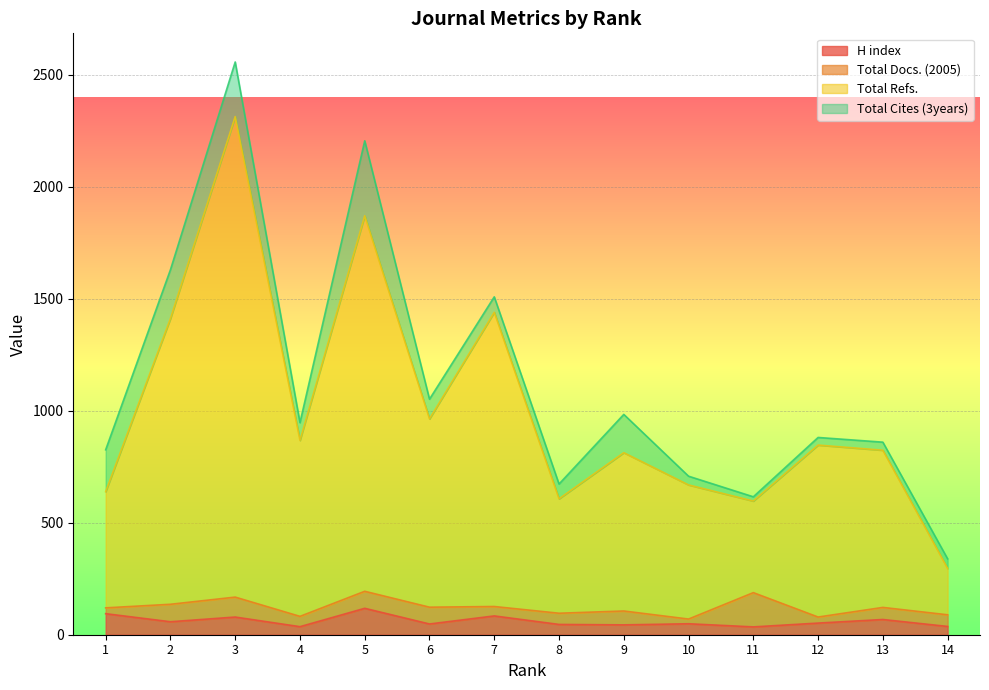

At which label does H index first exceed 52?

1